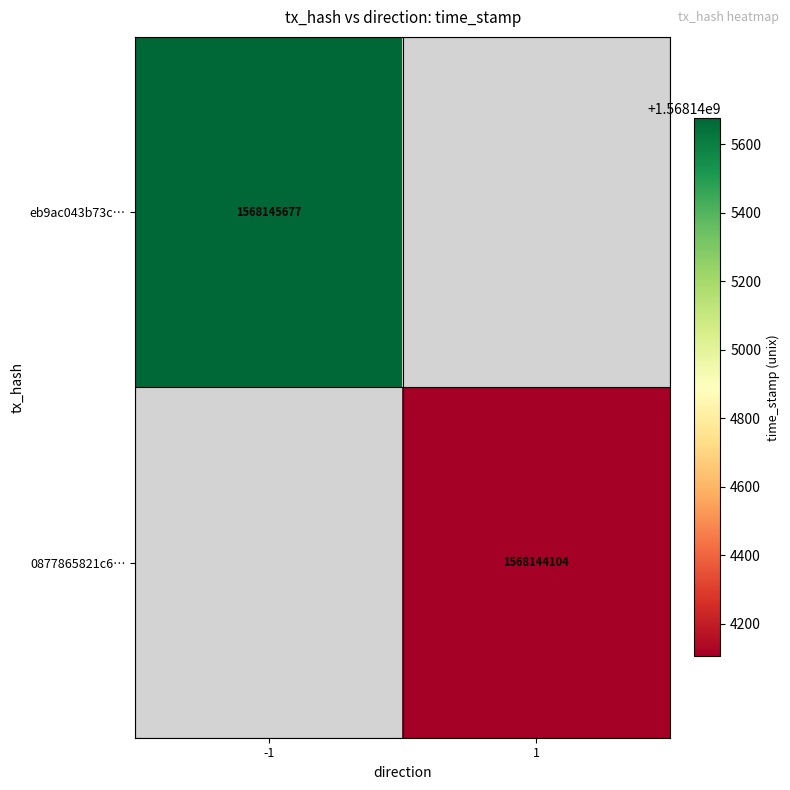

At how many categories does at least one series exceed 1568145135?

1